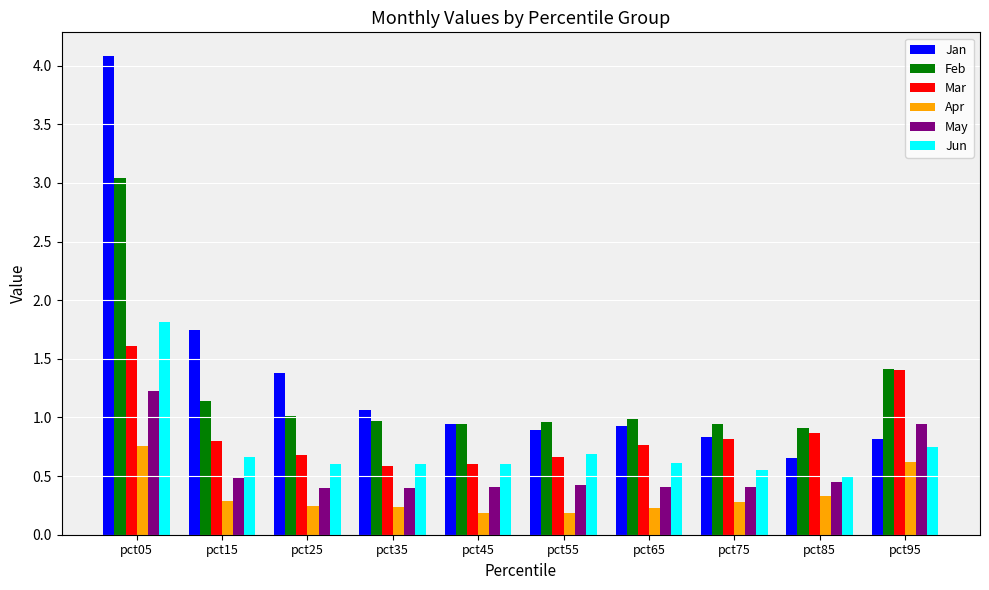

Where is Mar nearest to the value 1?

pct85